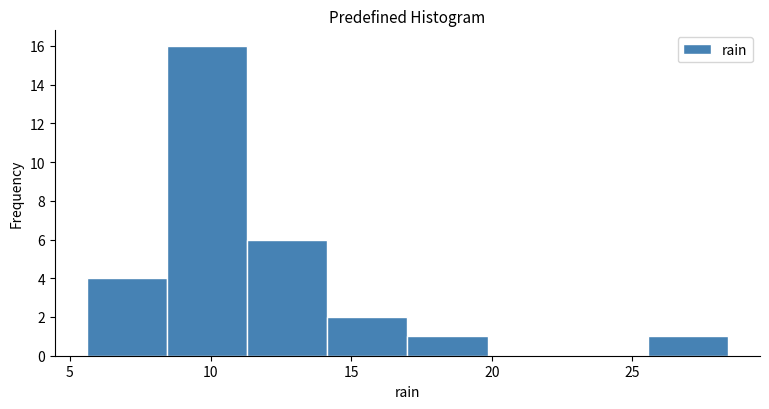

Reading left to right, list every bar in this chart as the range it spans on the x-axis followed by its height. Neither the bar edges nor the heights are printed on the chart, so give them approximately, as read against the axes.

5.60 to 8.45: 4
8.45 to 11.30: 16
11.30 to 14.15: 6
14.15 to 17.00: 2
17.00 to 19.85: 1
19.85 to 22.70: 0
22.70 to 25.55: 0
25.55 to 28.40: 1